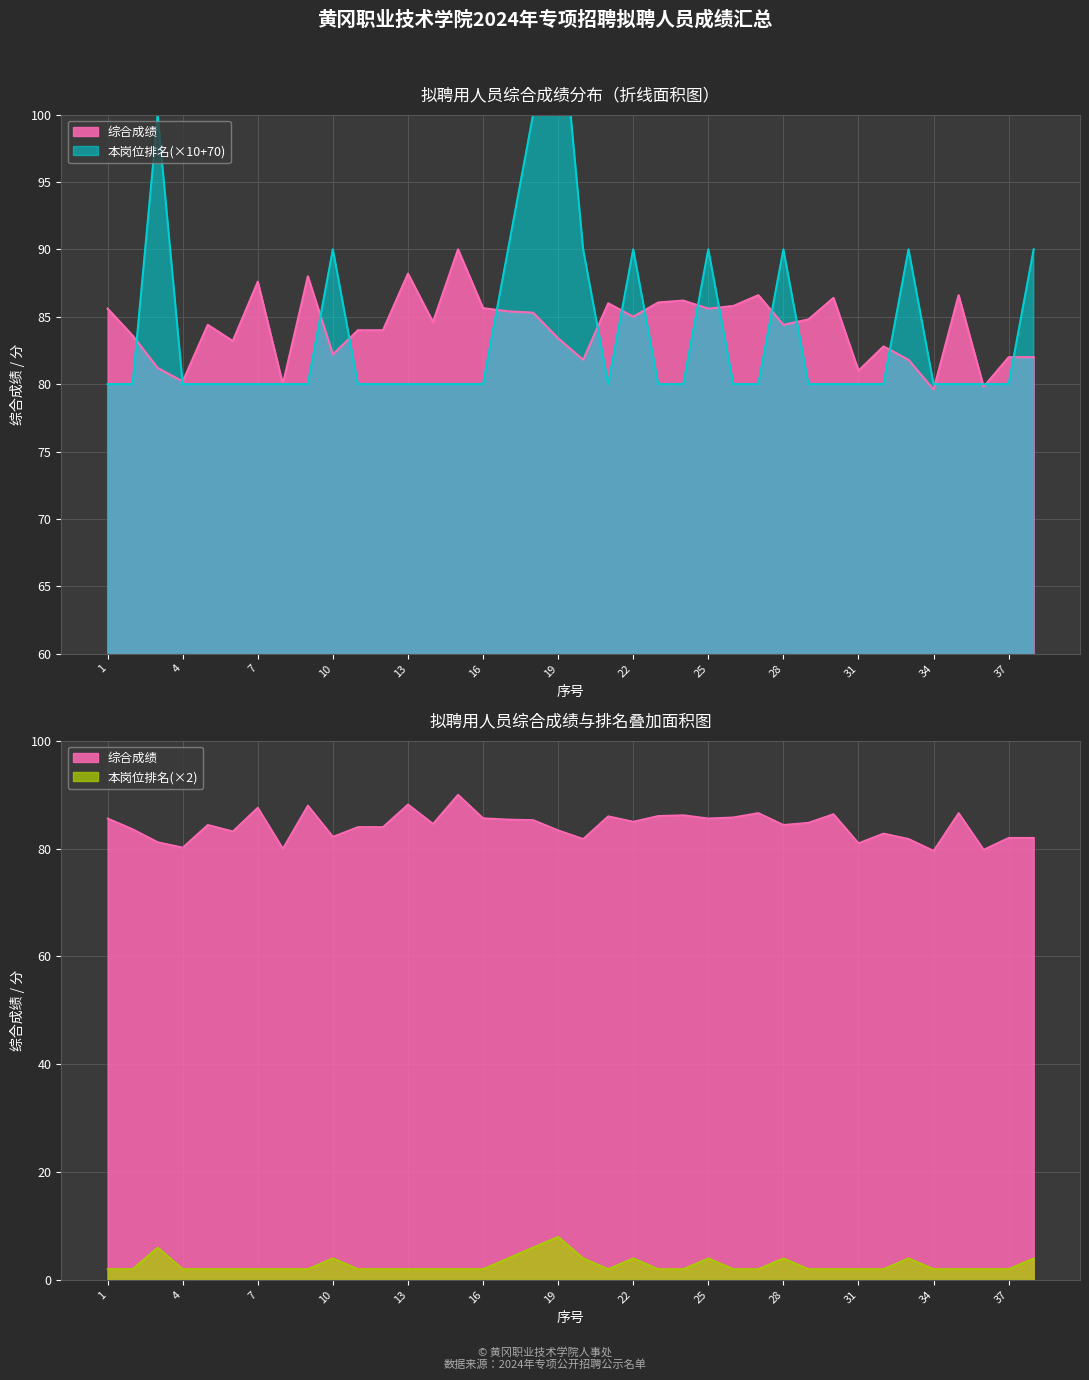

What is the maximum value shown in the chart?

110.0